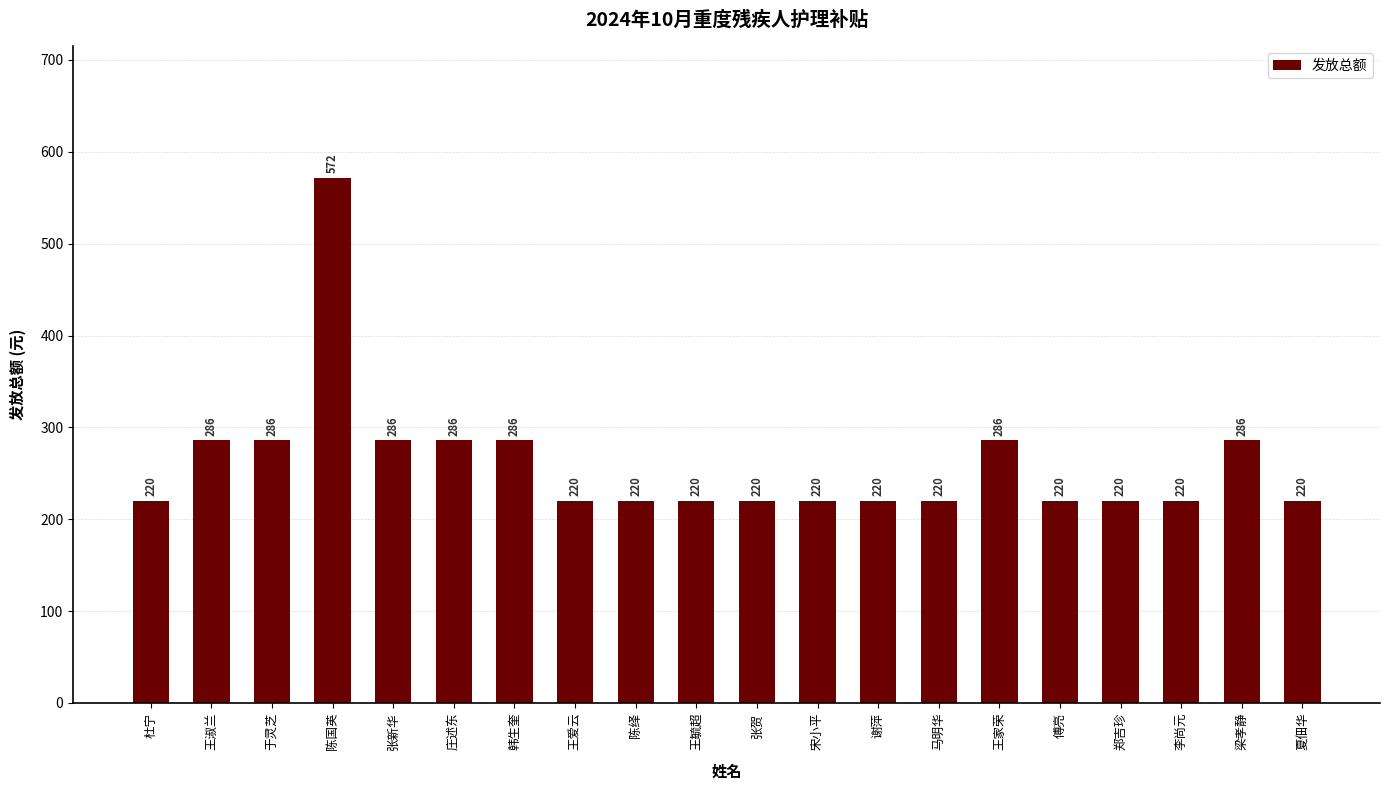

Reading left to right, transcribe all the data shown in this chart.

杜宁=220	王淑兰=286	于灵芝=286	陈国英=572	张新华=286	庄述东=286	韩生奎=286	王爱云=220	陈绎=220	王毓超=220	张贺=220	宋小平=220	谢萍=220	马明华=220	王家荣=286	傅亮=220	郑吉珍=220	李尚元=220	梁孝静=286	夏佃华=220